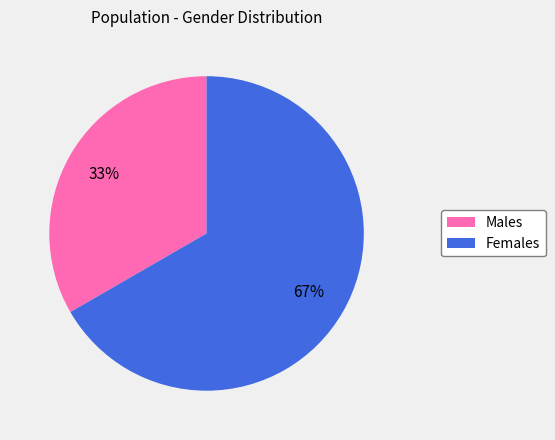

To the nearest percent, what is the combined percentage of Males and Females?

100%